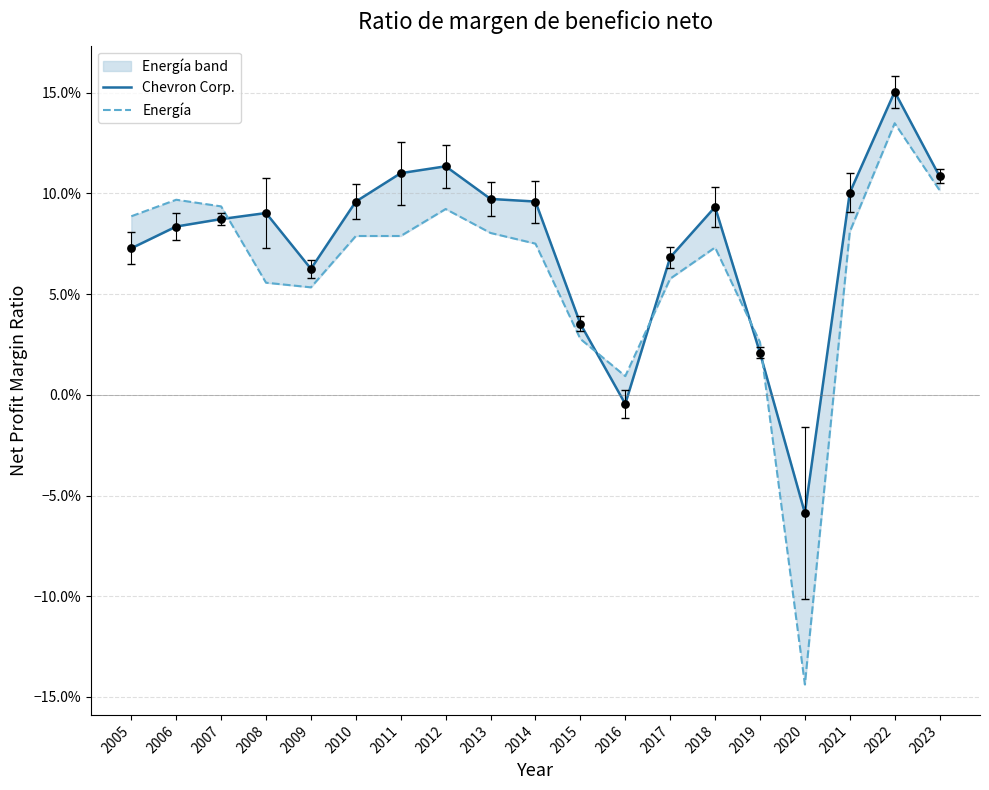

Which series has the largest total across all categories?

Chevron Corp.